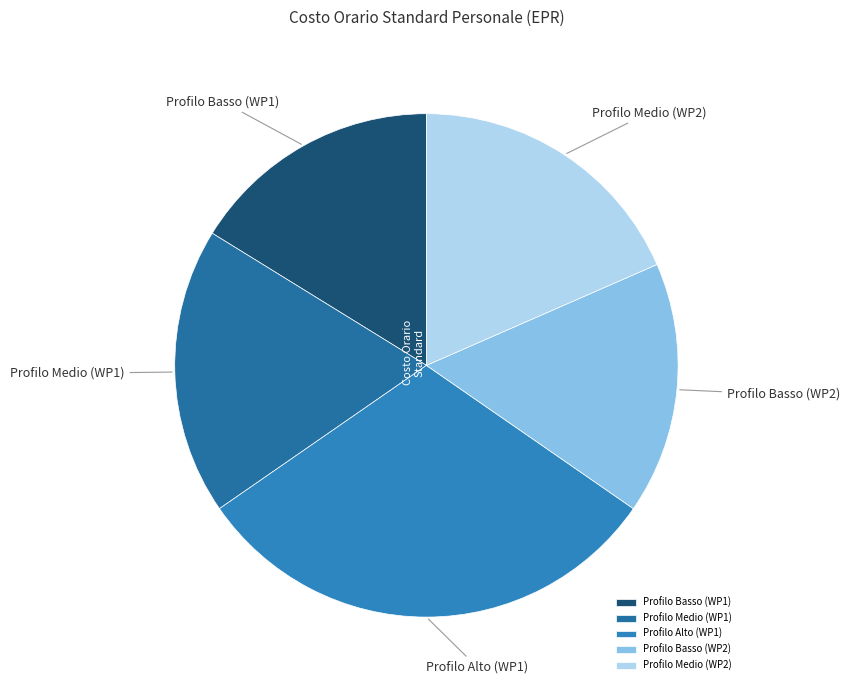

What is the ratio of the value at Profilo Basso (WP2) to the value at Profilo Alto (WP1)?

0.5